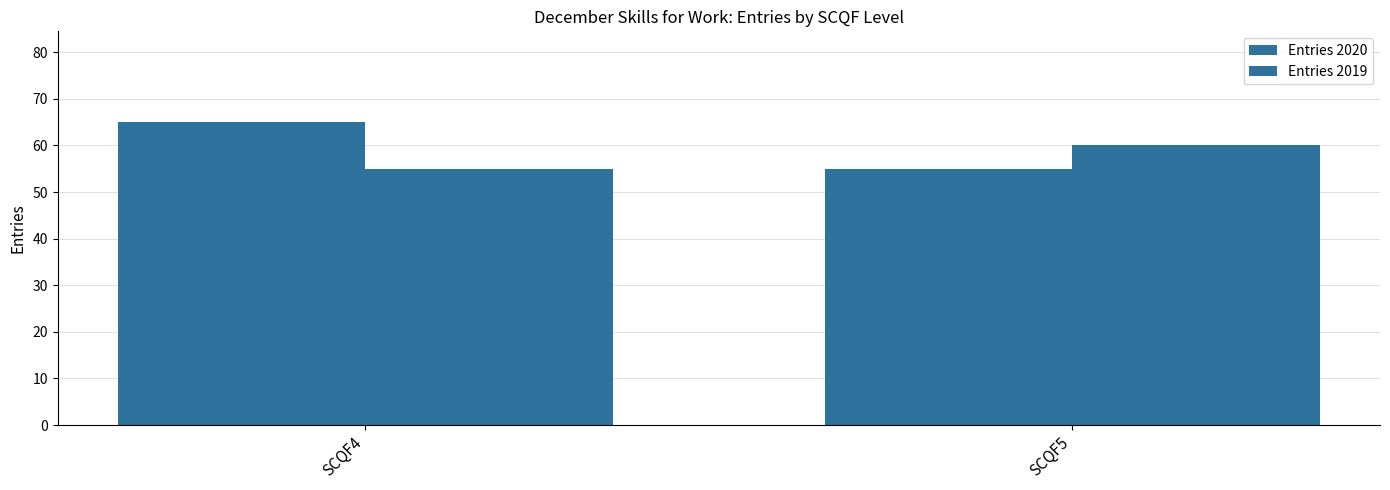

What is the value of the Entries 2020 bar at the 1st from the left?

65